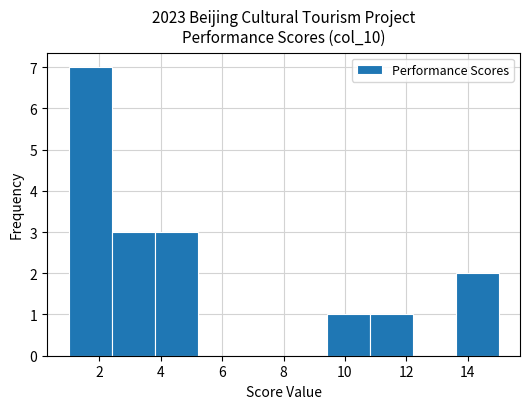

Reading left to right, list every bar in this chart as the range it spans on the x-axis followed by its height. The values are not printed on the chart, so give them approximately, as read against the axis.

1.0 to 2.4: 7
2.4 to 3.8: 3
3.8 to 5.2: 3
5.2 to 6.6: 0
6.6 to 8.0: 0
8.0 to 9.4: 0
9.4 to 10.8: 1
10.8 to 12.2: 1
12.2 to 13.6: 0
13.6 to 15.0: 2